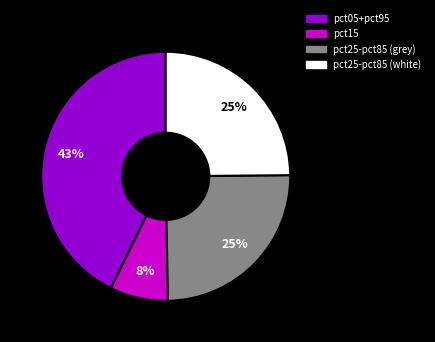

To the nearest percent, what is the difference between the largest and smallest slice percentages?

35%